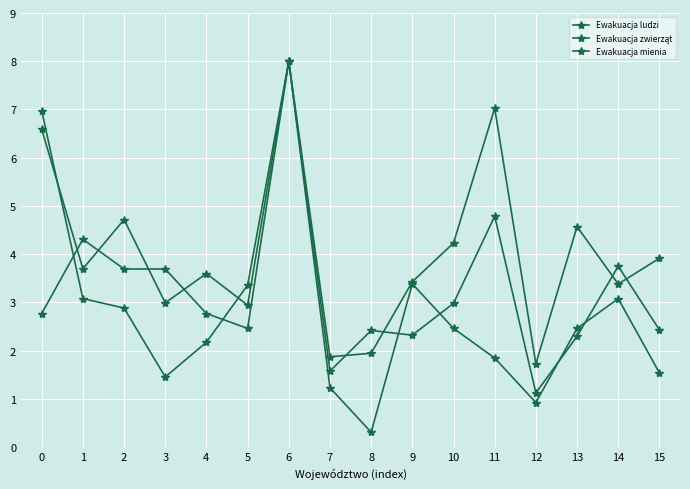

What is the sum of all Ewakuacja mienia values?

44.9